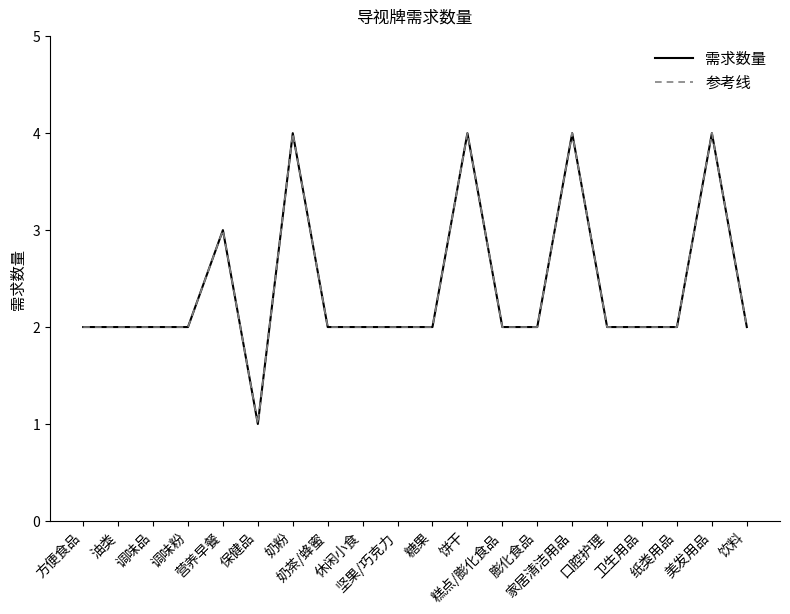

Rank the series by their maximum value, from highest to lowest.

需求数量, 参考线